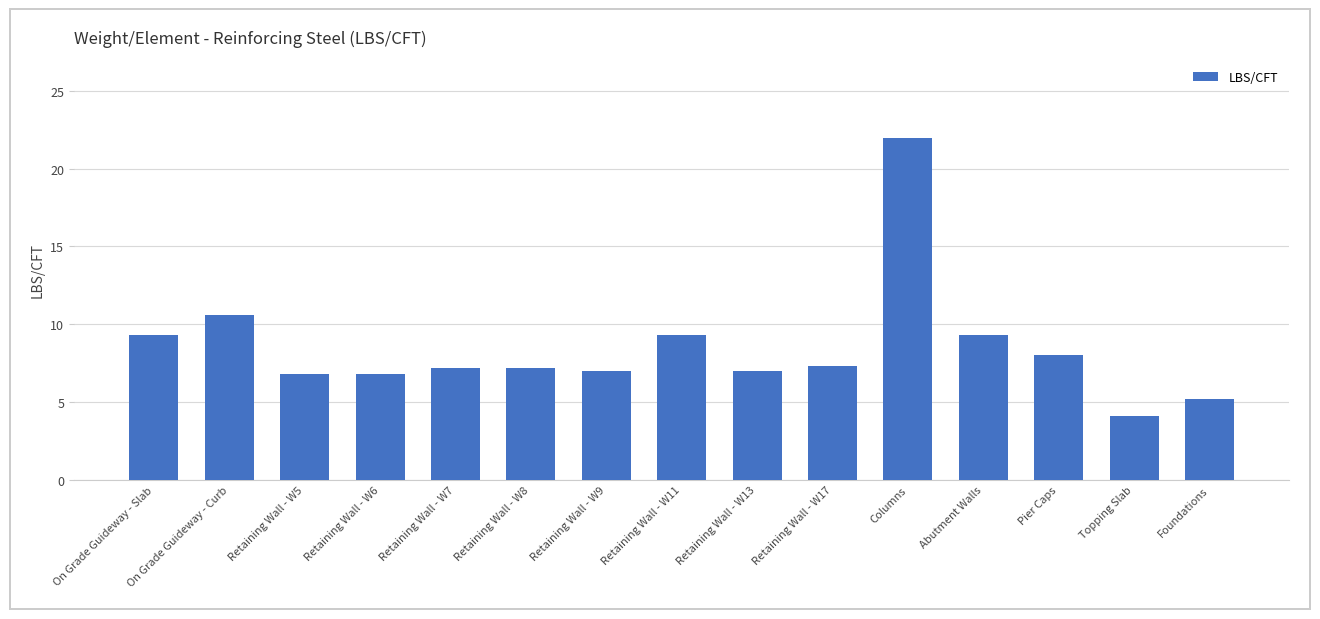

What is the change in value from Retaining Wall - W11 to Retaining Wall - W13?

-2.3